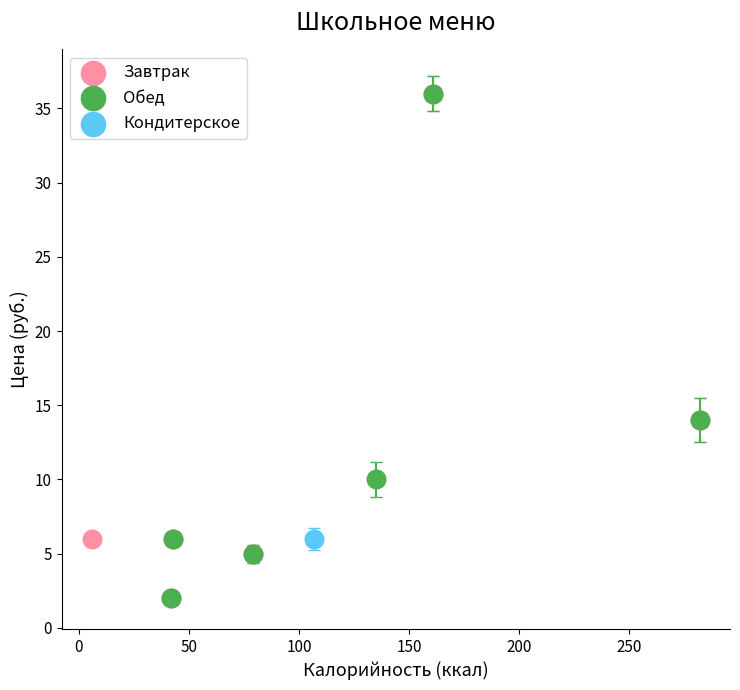

What are all the series names shown in the legend?

Завтрак, Обед, Кондитерское